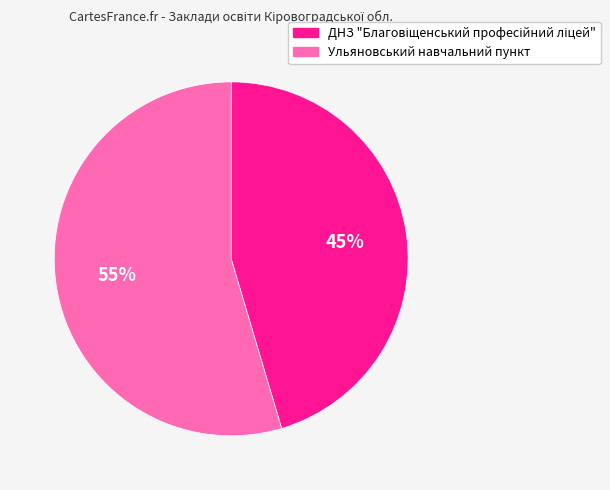

Which category has the biggest portion of the pie?

Ульяновський навчальний пункт